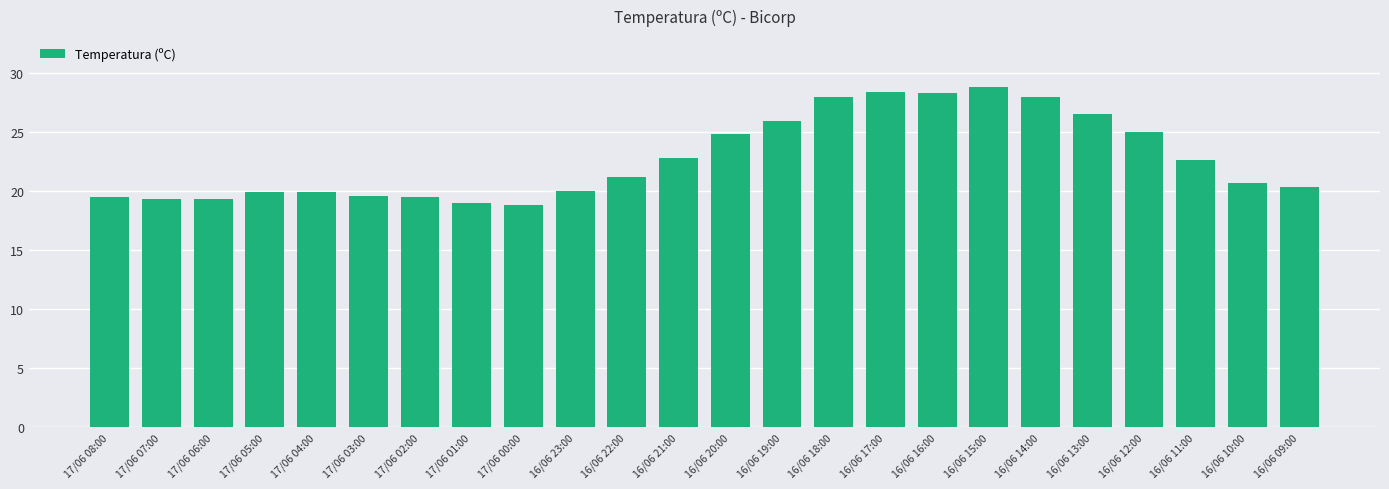

The value at 17/06 08:00 is 32.4. True or false?

False